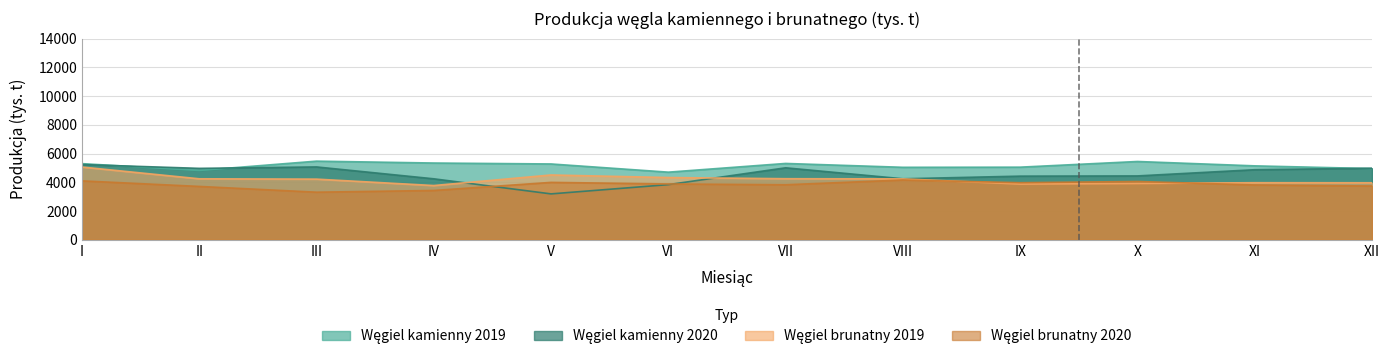

In Węgiel kamienny 2020, how many points are lower than both neighbors (excluding endpoints)?

3